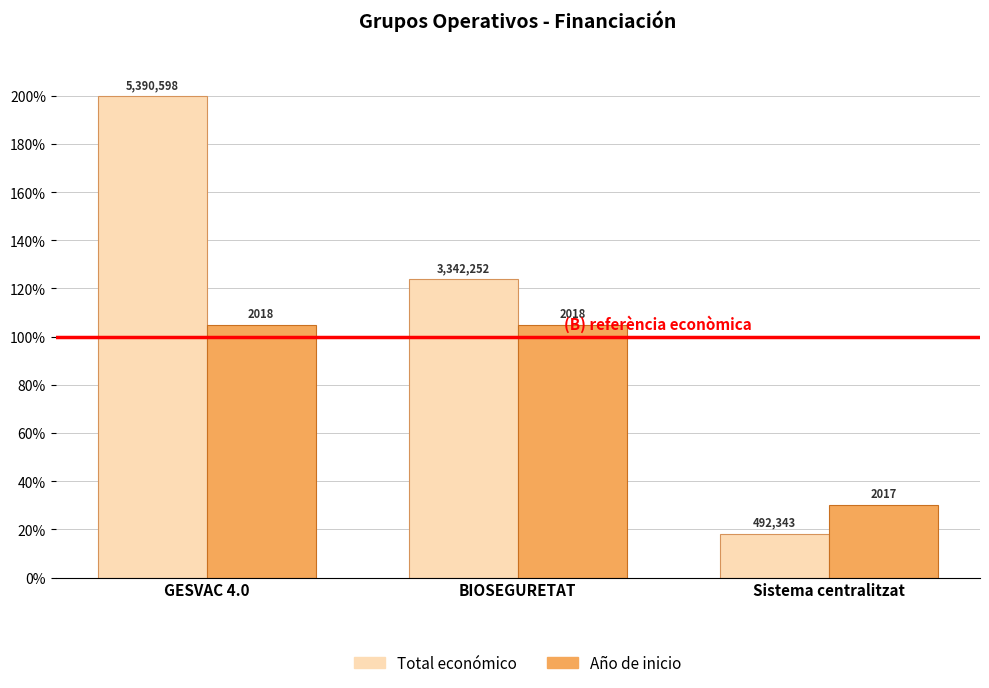

What is the sum of the Total económico values at BIOSEGURETAT and Sistema centralitzat?

142.3